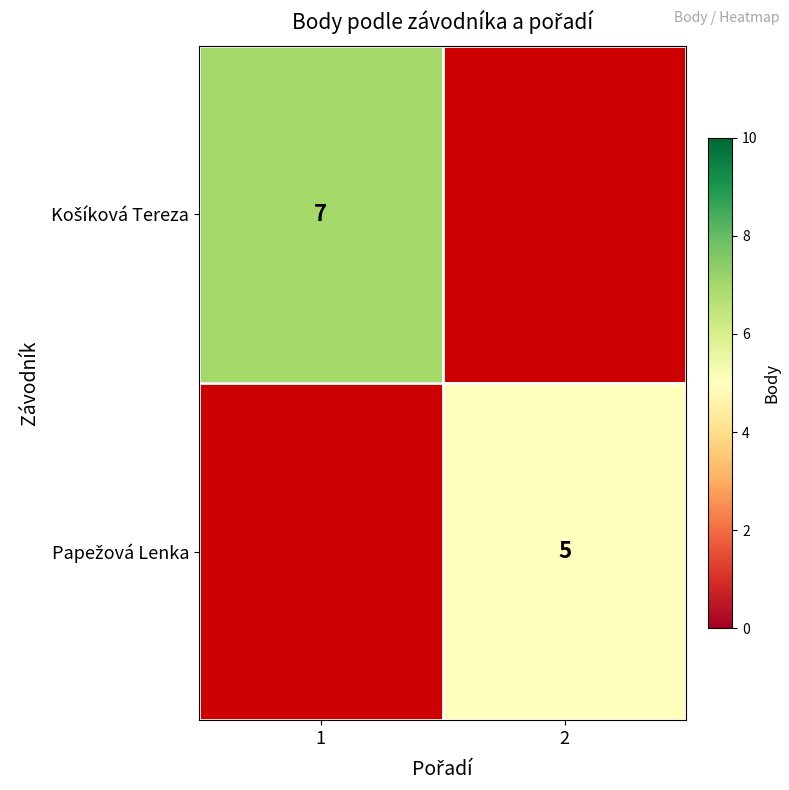

The Košíková Tereza series shows 7.0 at 1. True or false?

True